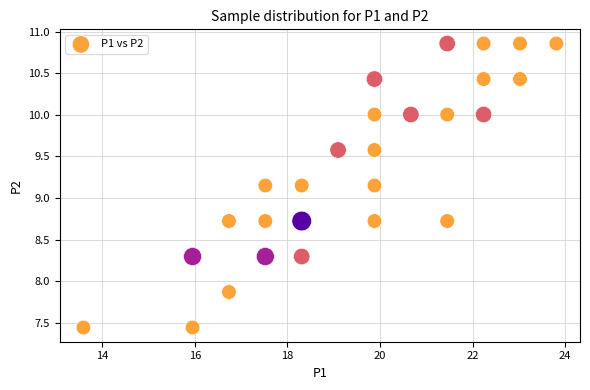

What is the range of Y values (max minus min)?

3.4